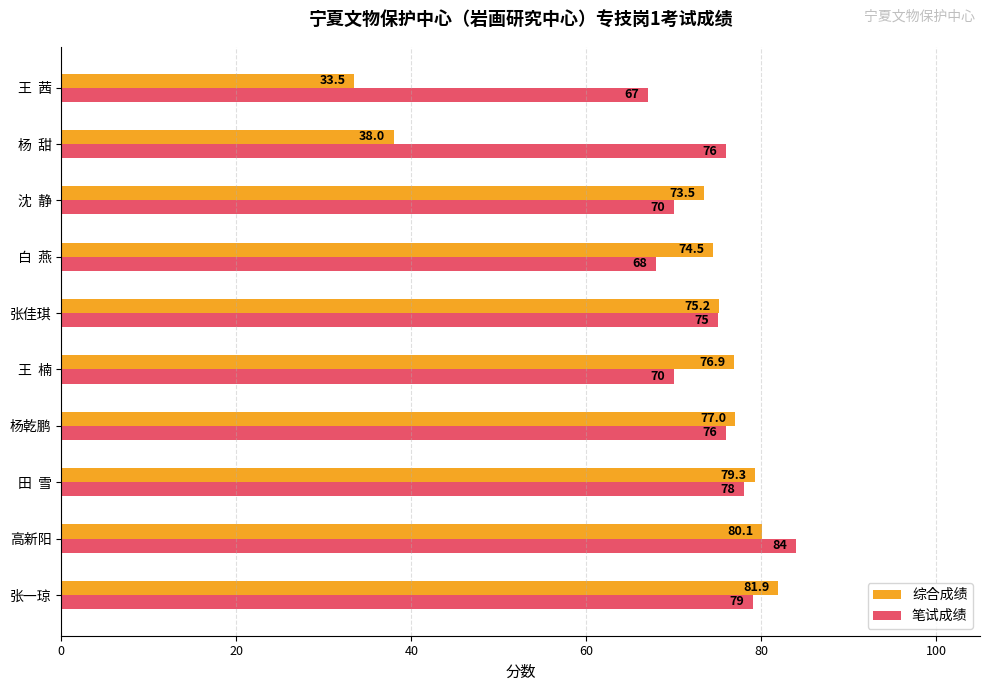

What is the sum of all 笔试成绩 values?

743.0